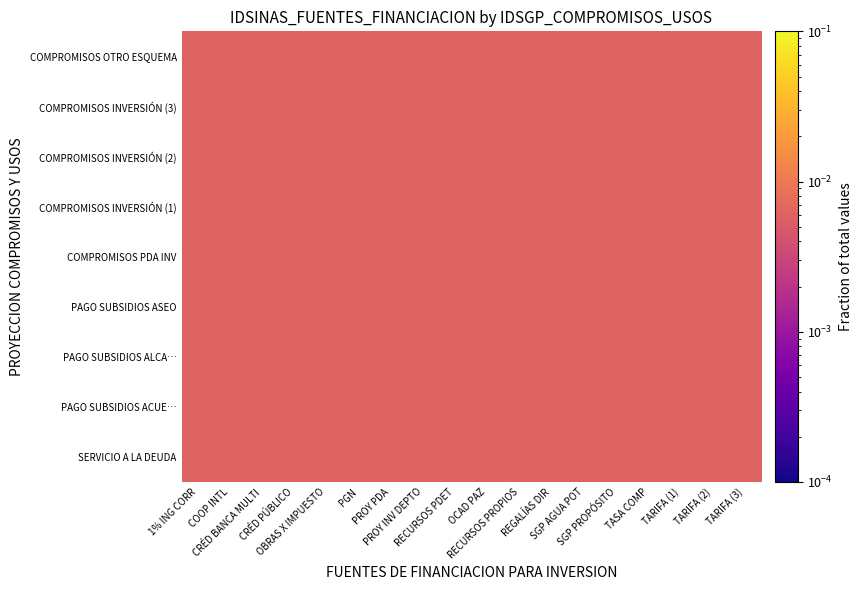

How many categories are shown in the chart?

18